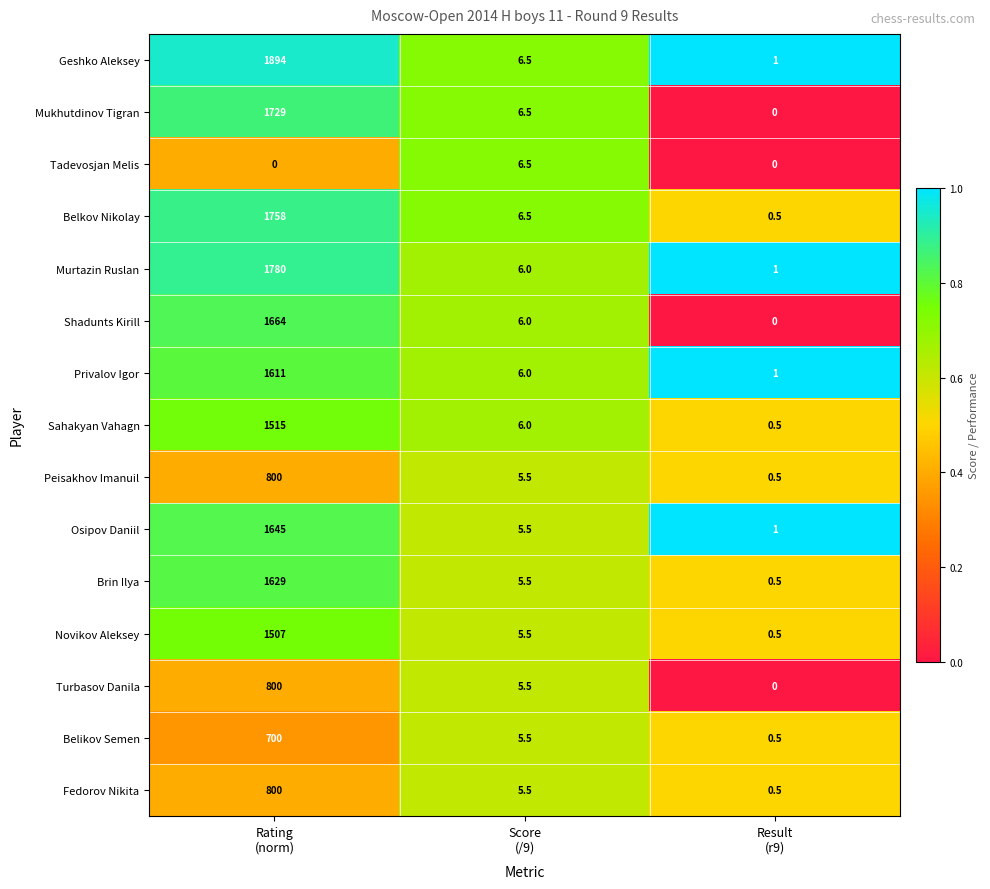

What is the greatest value displayed?

1894.0